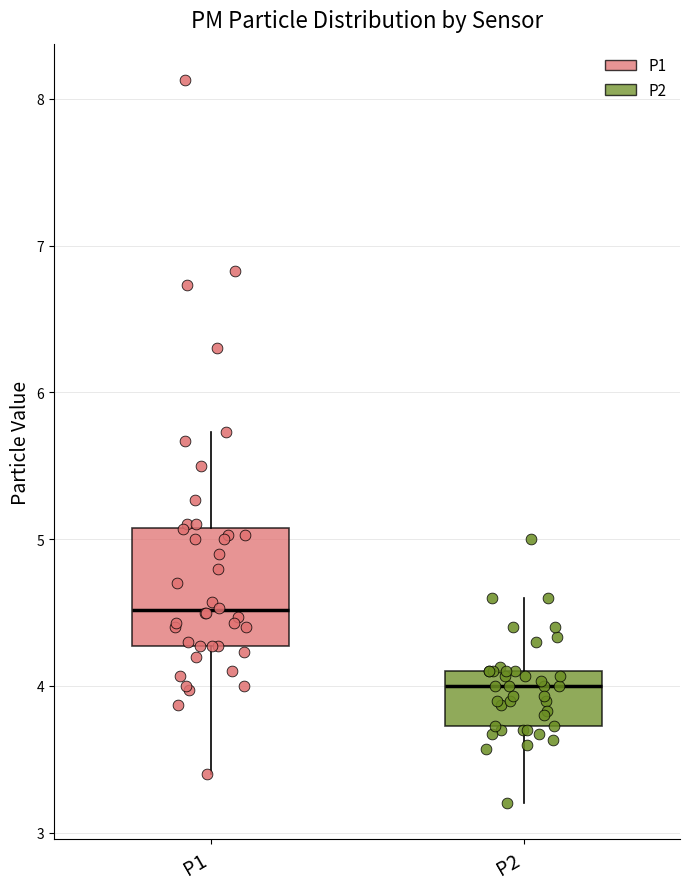

Comparing the boxes themselves (not the whiskers), which one is the tallest?

P1